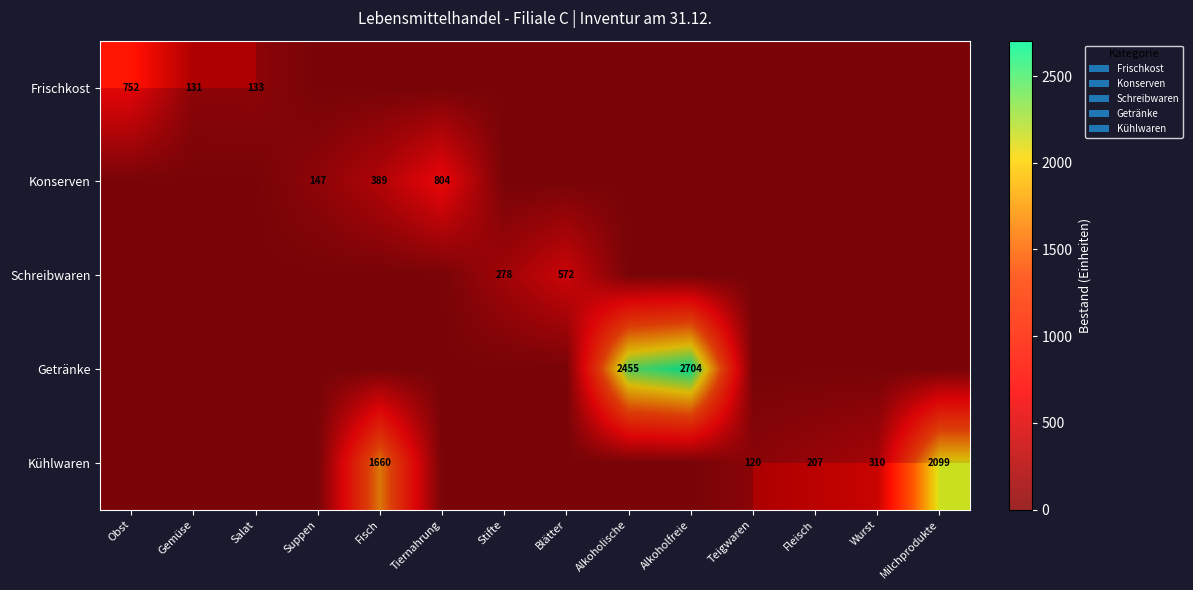

At which category does the chart reach its peak across all series?

Alkoholfreie